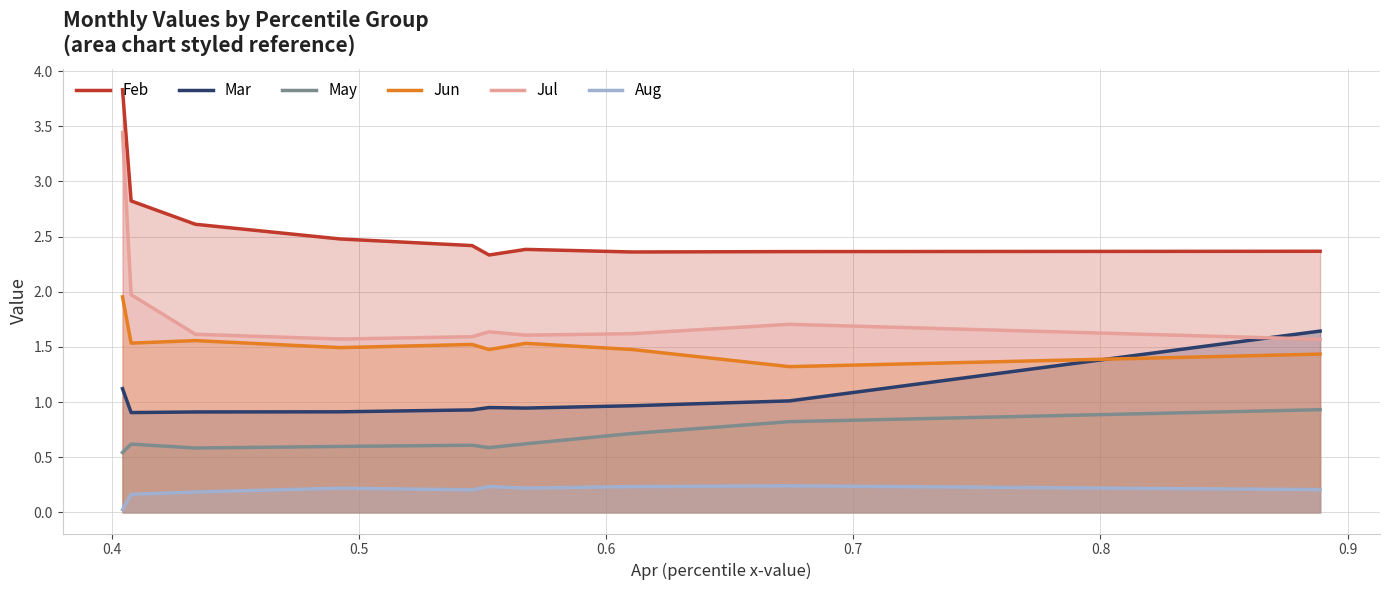

True or false: Aug and Feb intersect in this chart.

False